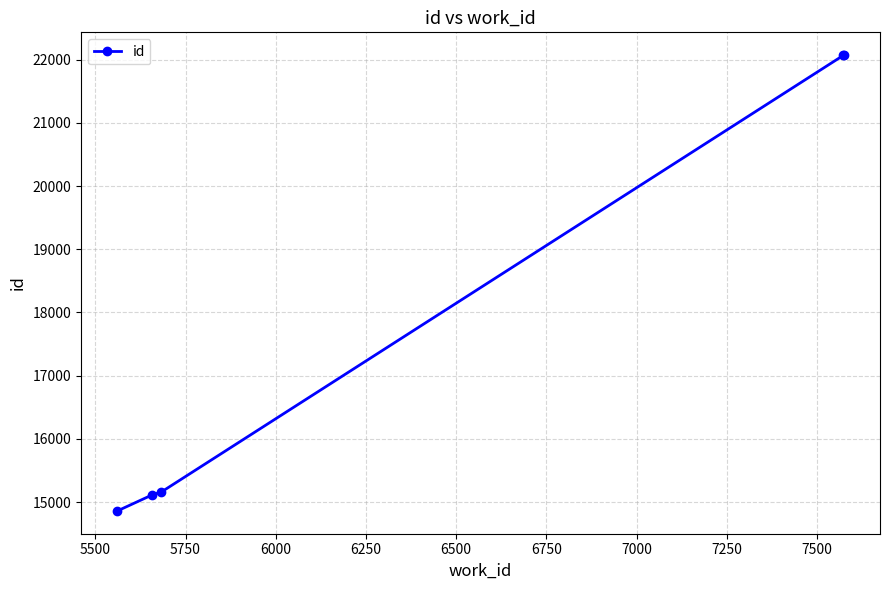

What is the value of the 5th point from the left?

22073